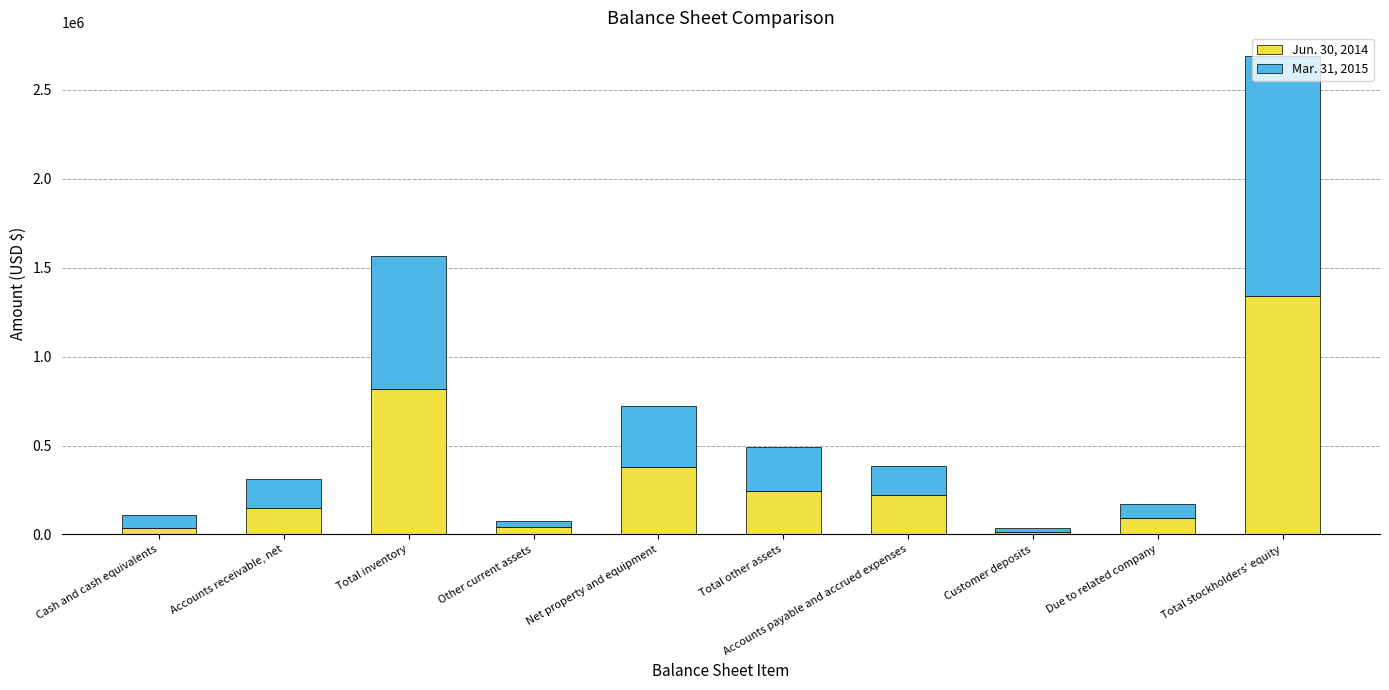

List the labels in order of Jun. 30, 2014 value, smallest first.

Customer deposits, Cash and cash equivalents, Other current assets, Due to related company, Accounts receivable, net, Accounts payable and accrued expenses, Total other assets, Net property and equipment, Total inventory, Total stockholders' equity